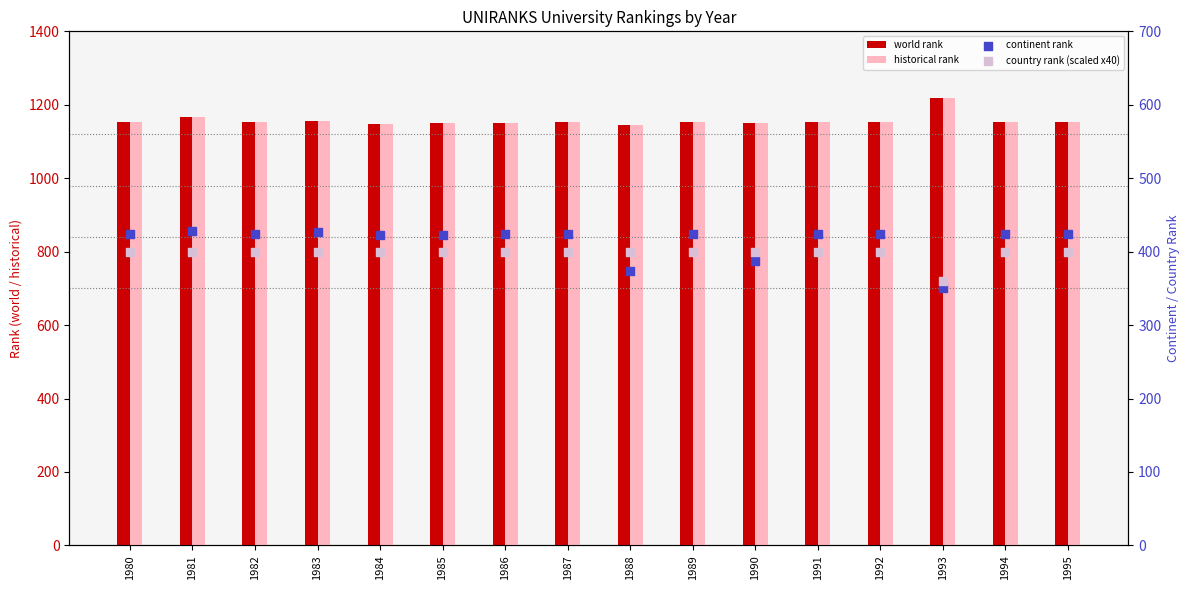

Which series reaches the maximum Y coordinate?

world rank